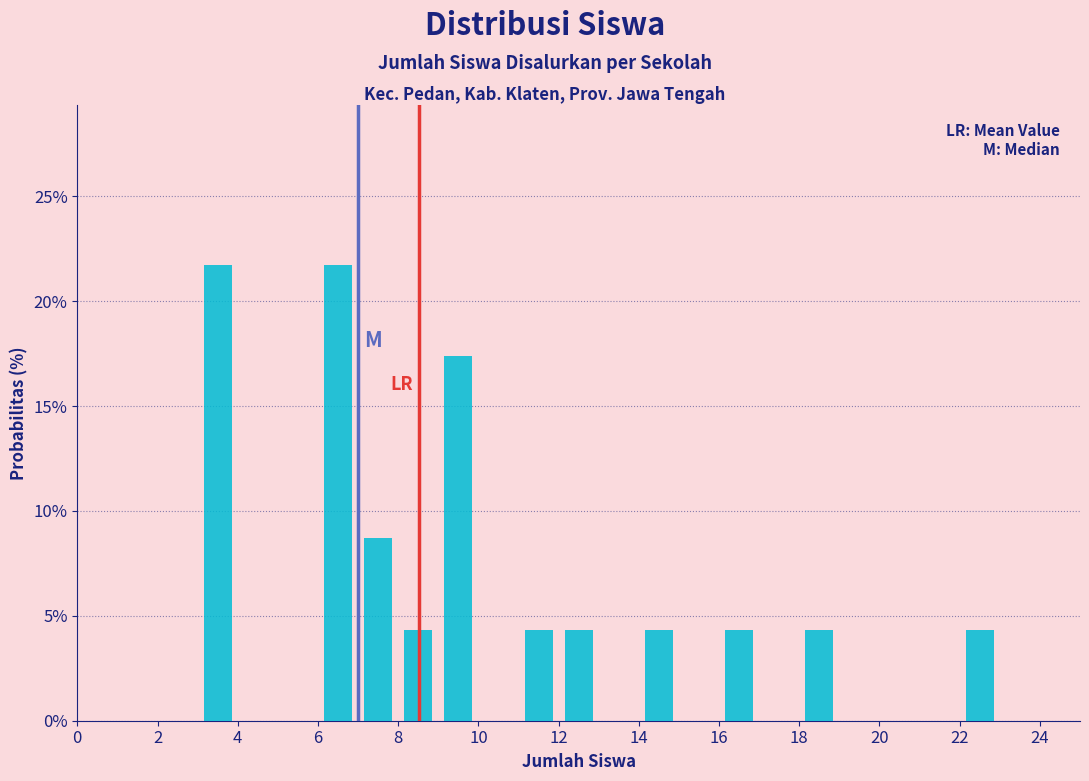

Reading left to right, transcribe this chart: for each bar, give the range it covers on the x-axis and its height. The values are not printed on the chart, so give them approximately, as read against the axis.

0 to 1: 0
1 to 2: 0
2 to 3: 0
3 to 4: 21.5
4 to 5: 0
5 to 6: 0
6 to 7: 21.5
7 to 8: 8.5
8 to 9: 4.5
9 to 10: 17.5
10 to 11: 0
11 to 12: 4.5
12 to 13: 4.5
13 to 14: 0
14 to 15: 4.5
15 to 16: 0
16 to 17: 4.5
17 to 18: 0
18 to 19: 4.5
19 to 20: 0
20 to 21: 0
21 to 22: 0
22 to 23: 4.5
23 to 24: 0
24 to 25: 0